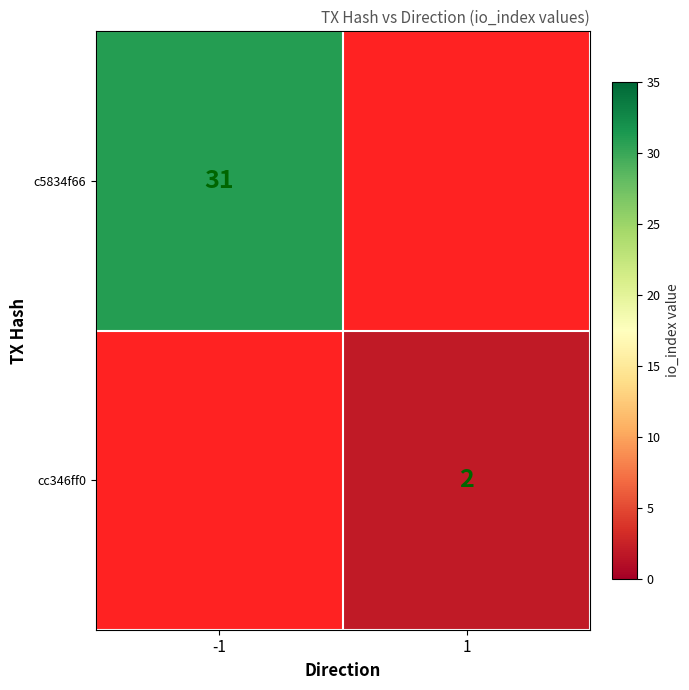

Between -1 and 1, which is larger?

-1